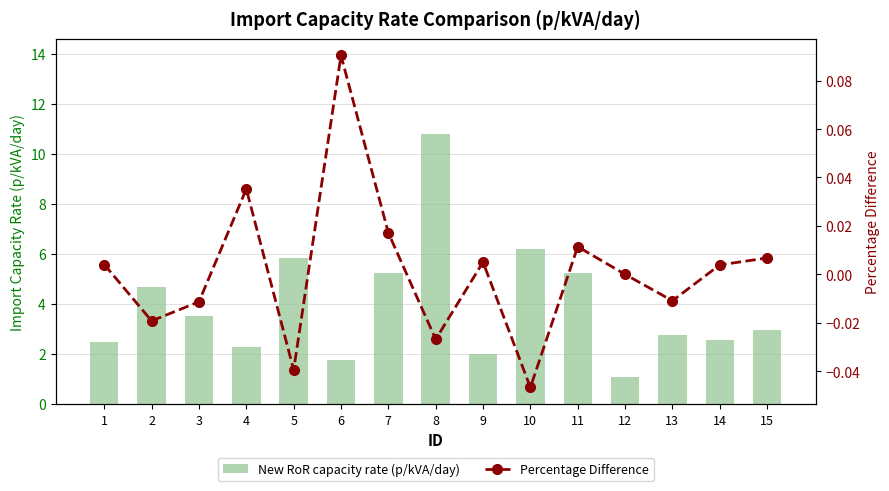

Reading left to right, list all the values displayed in this chart.

New RoR capacity rate (p/kVA/day): 1=2.5	2=4.7	3=3.5	4=2.3	5=5.8	6=1.8	7=5.2	8=10.8	9=2.0	10=6.2	11=5.2	12=1.1	13=2.8	14=2.6	15=3.0
Percentage Difference: 1=0.0	2=-0.0	3=-0.0	4=0.0	5=-0.0	6=0.1	7=0.0	8=-0.0	9=0.0	10=-0.0	11=0.0	12=0.0	13=-0.0	14=0.0	15=0.0